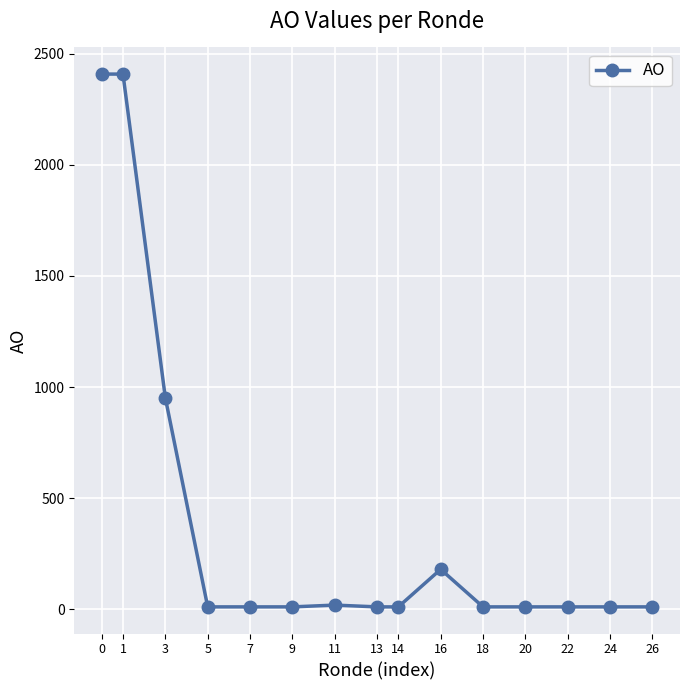

What is the average value?

405